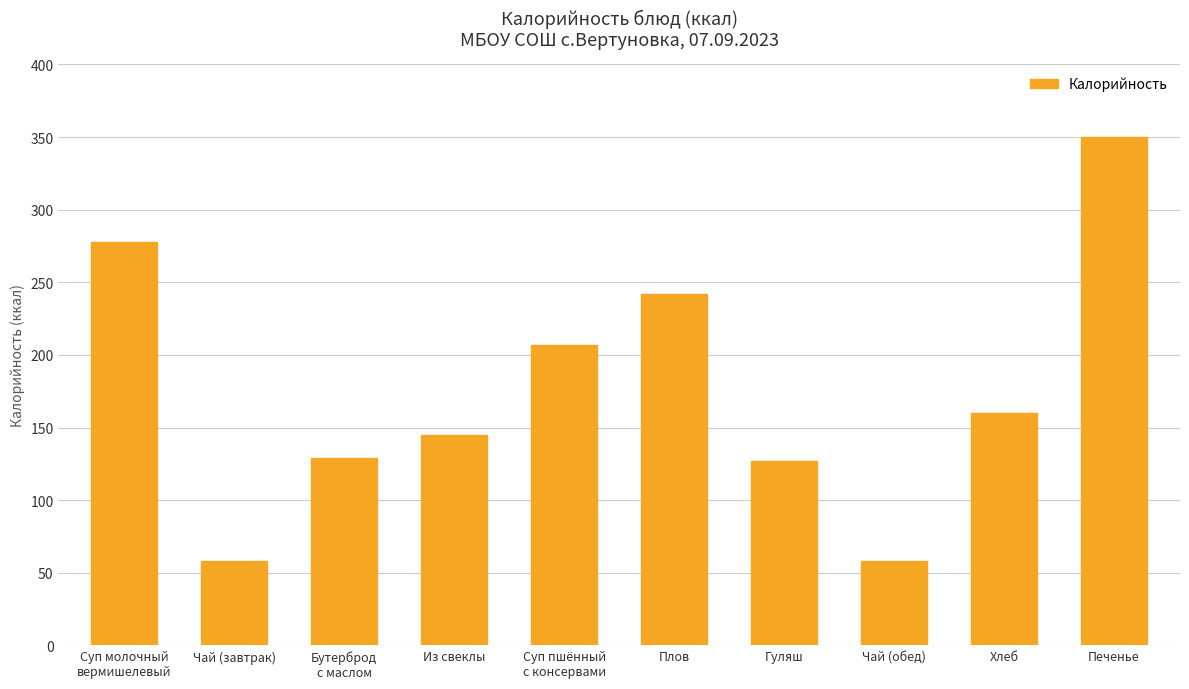

At which label is the value closest to 204?

Суп пшённый
с консервами